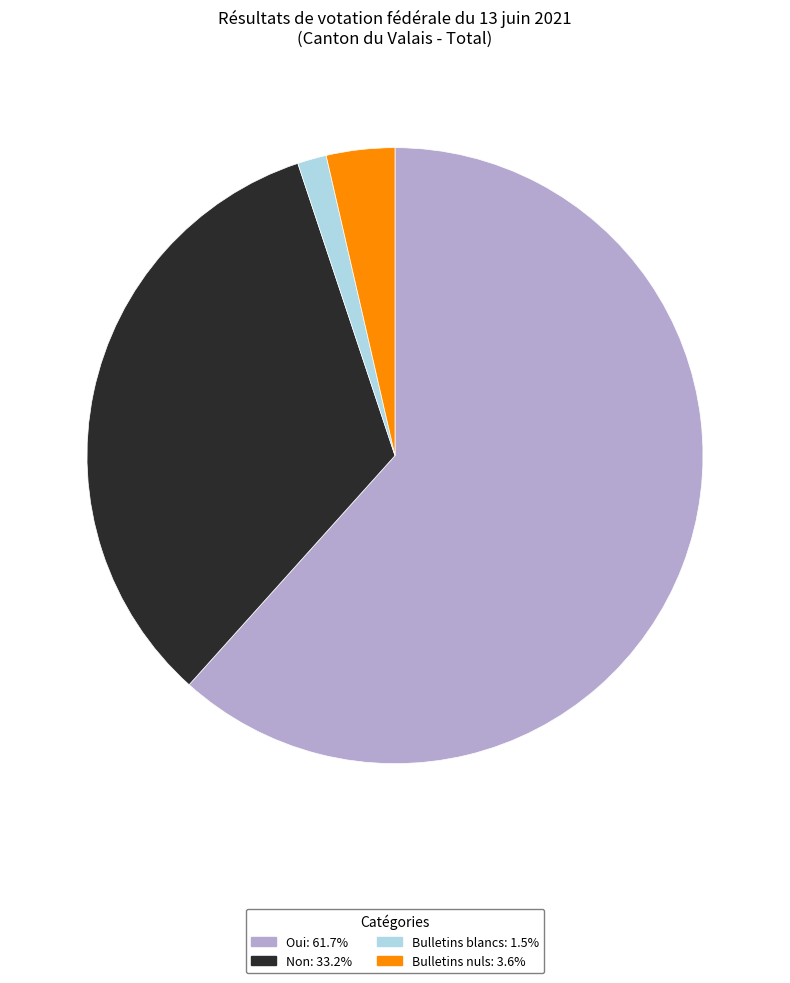

Do Bulletins nuls and Bulletins blancs together represent more than half of the pie?

No